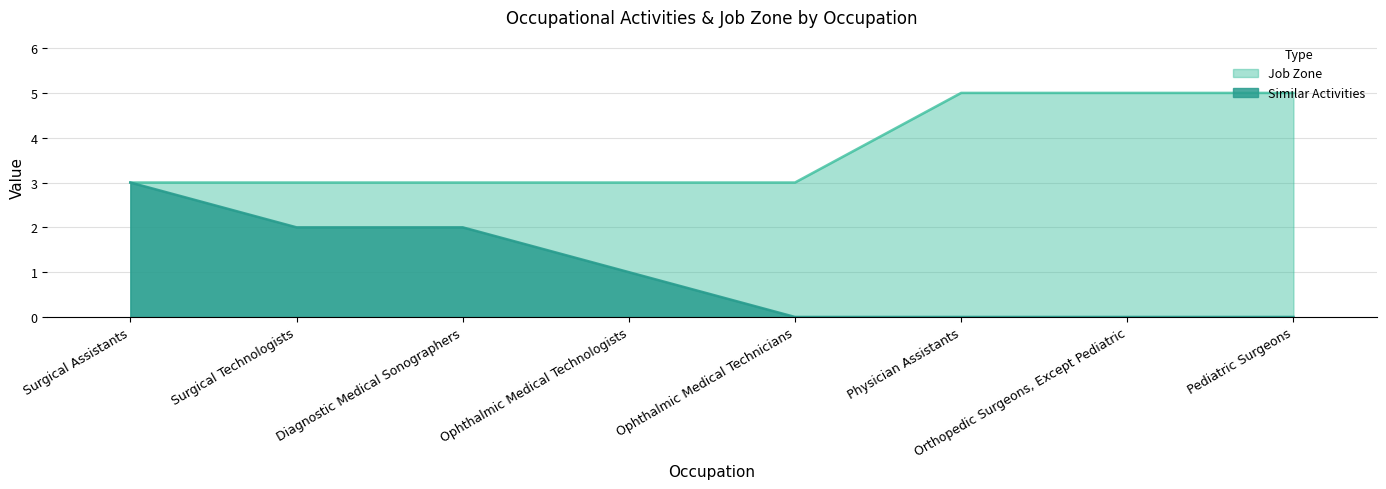

How many categories are shown in the chart?

8